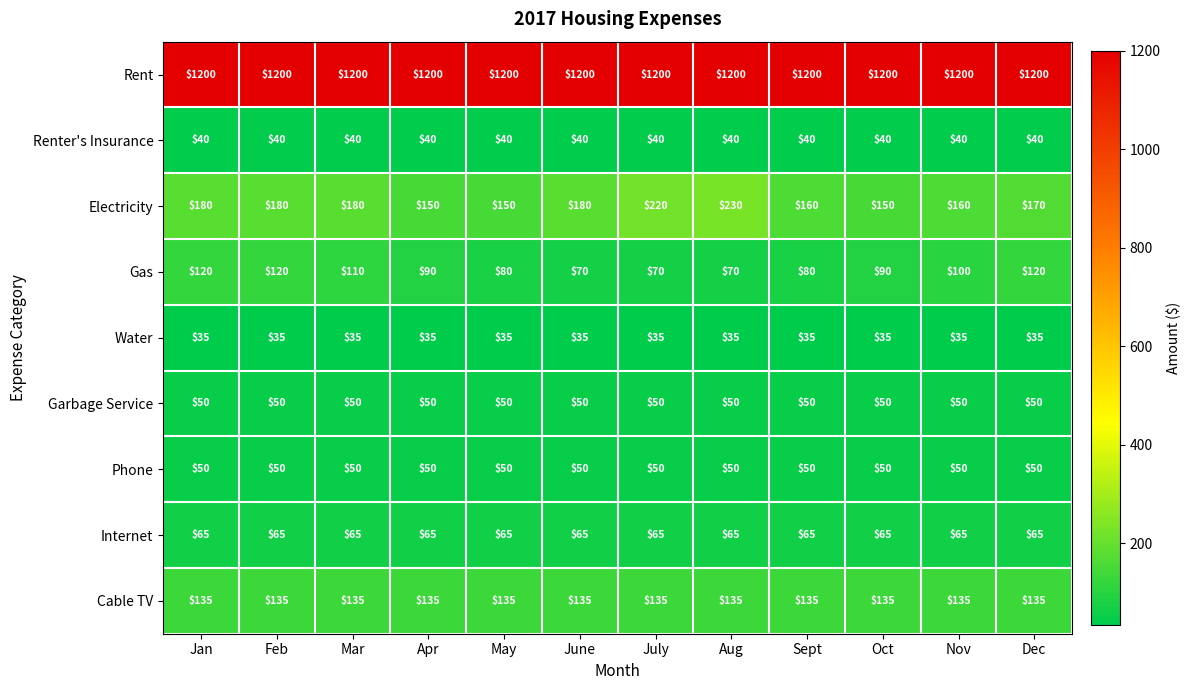

What is the approximate value of Phone at Dec?

50